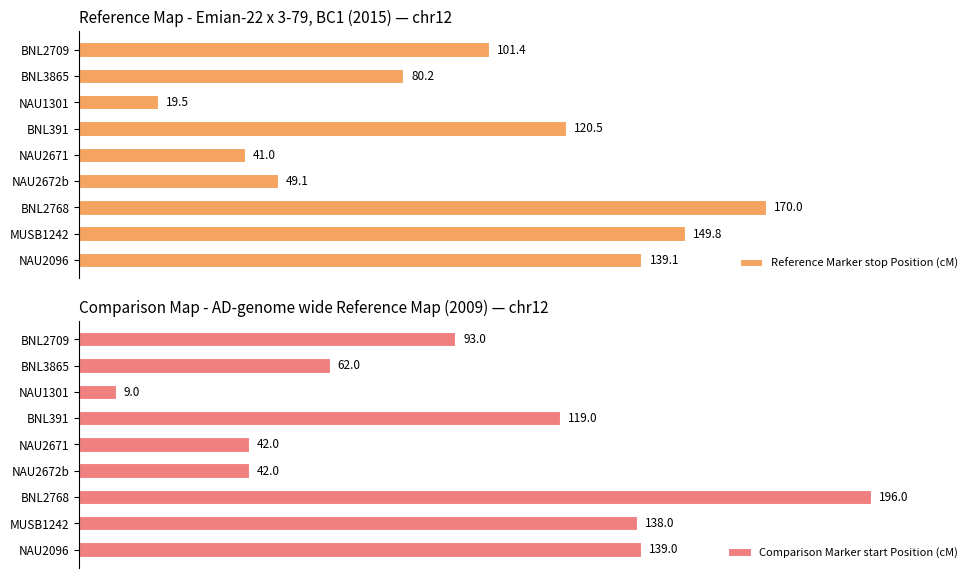

What is the sum of all Reference Marker stop Position (cM) values?

870.6